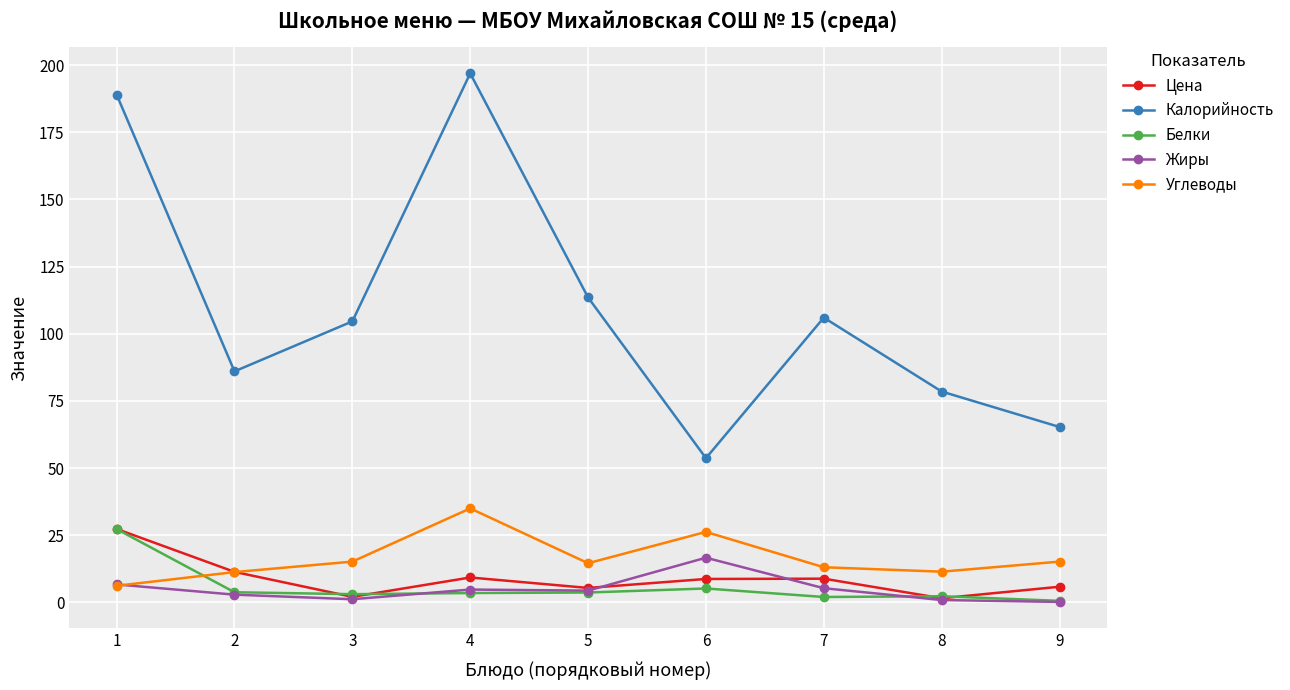

What is the average value of the Белки series?

5.7